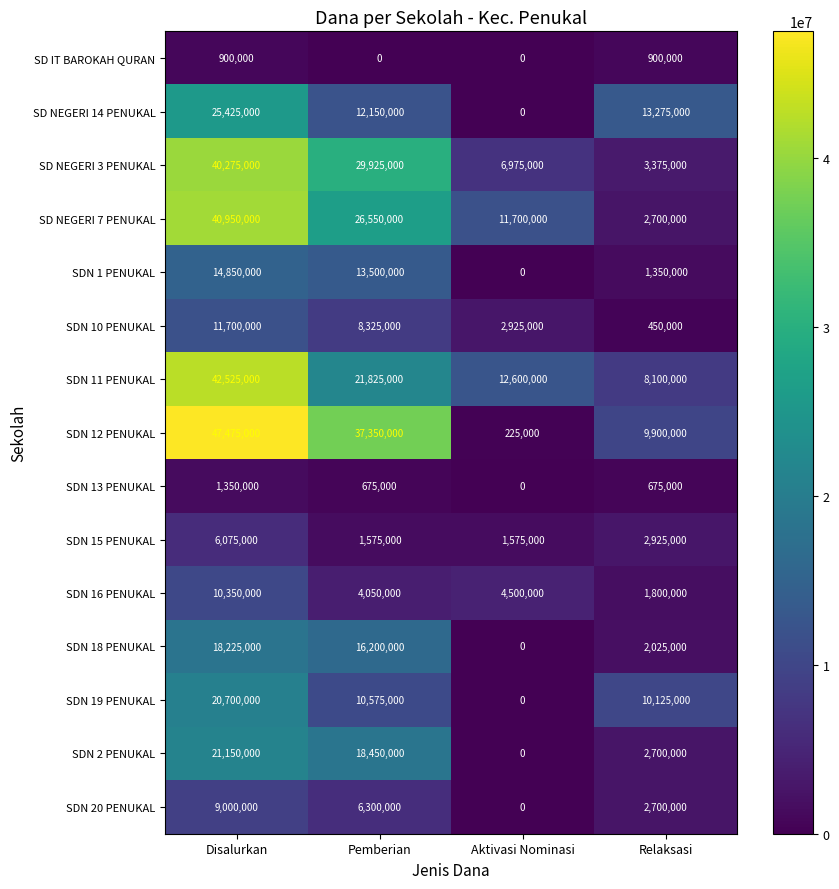

List the series in order of their peak value, highest first.

SDN 12 PENUKAL, SDN 11 PENUKAL, SD NEGERI 7 PENUKAL, SD NEGERI 3 PENUKAL, SD NEGERI 14 PENUKAL, SDN 2 PENUKAL, SDN 19 PENUKAL, SDN 18 PENUKAL, SDN 1 PENUKAL, SDN 10 PENUKAL, SDN 16 PENUKAL, SDN 20 PENUKAL, SDN 15 PENUKAL, SDN 13 PENUKAL, SD IT BAROKAH QURAN